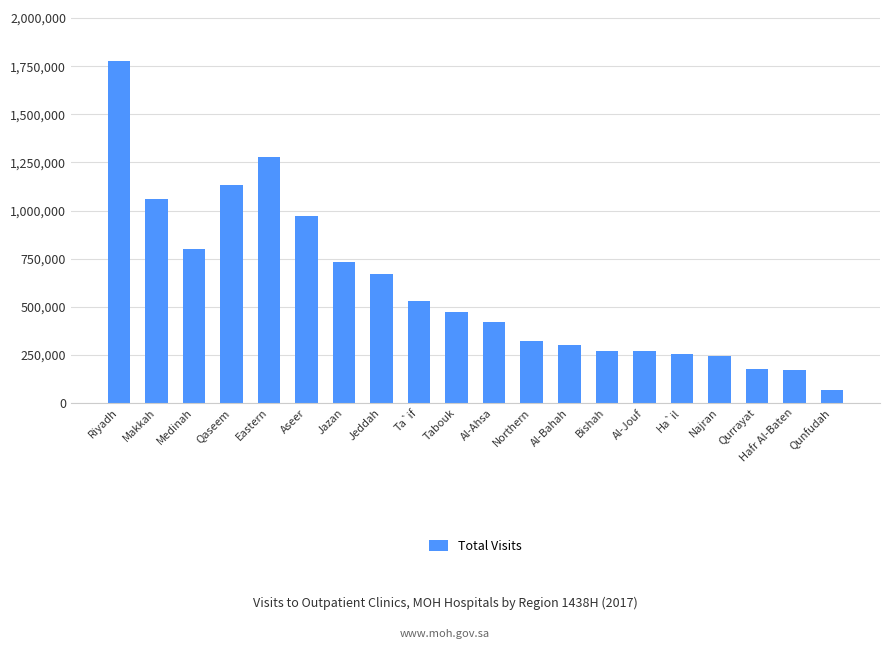

The value at Makkah is 1058538. True or false?

True